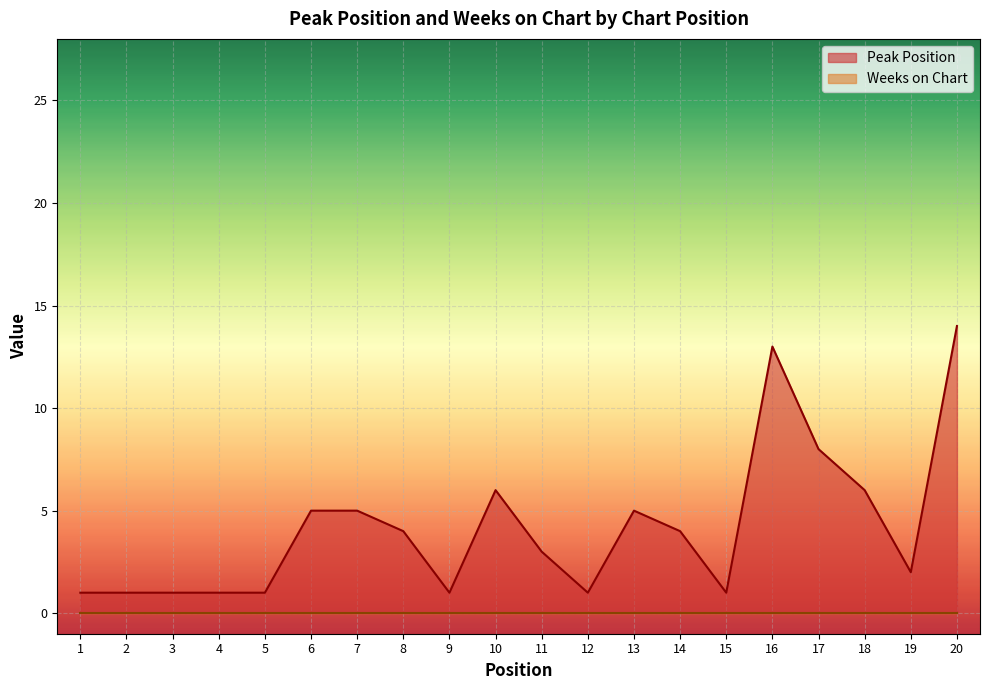

Rank the categories by value from highest to lowest.

20, 16, 17, 10, 18, 6, 7, 13, 8, 14, 11, 19, 1, 2, 3, 4, 5, 9, 12, 15